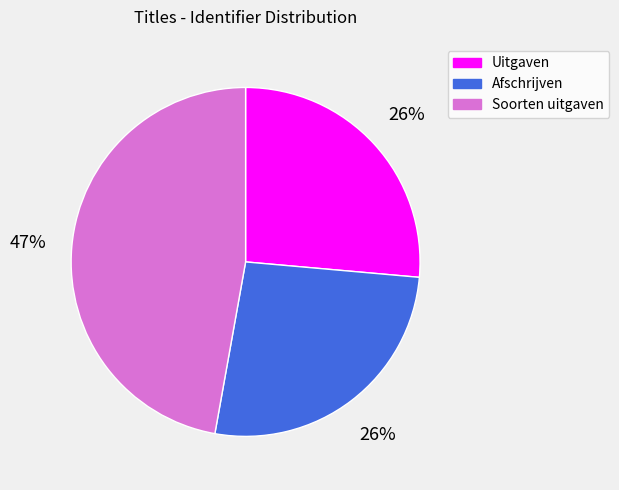

Which slice is the largest?

Soorten uitgaven